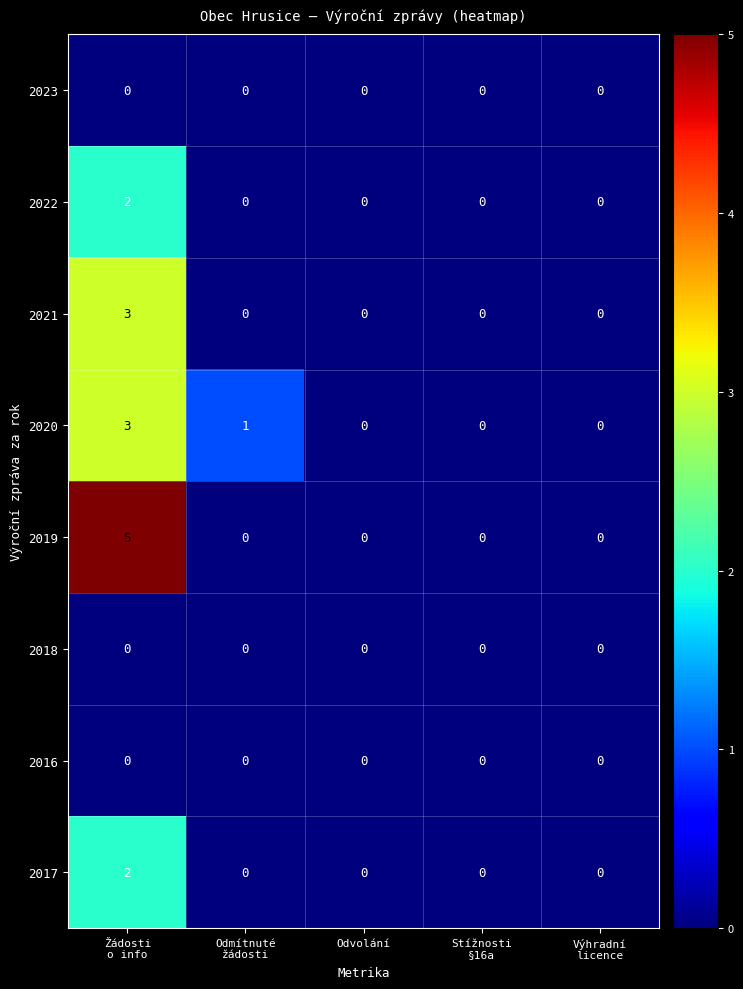

What is the difference between the maximum and minimum values in the 2020 series?

3